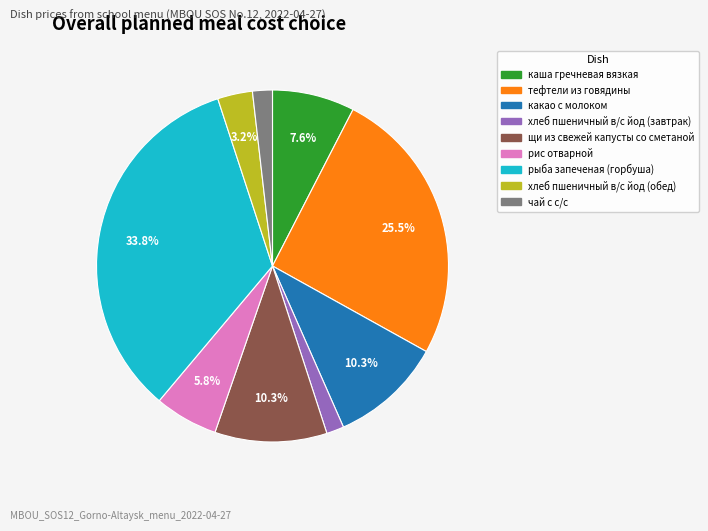

The хлеб пшеничный в/с йод (обед) slice represents 3% of the pie. True or false?

True